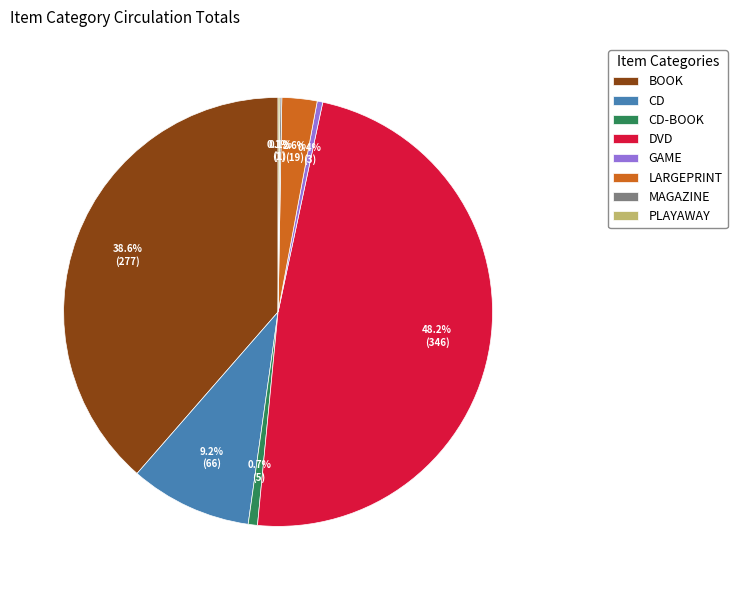

Is it true that GAME is 0% of the pie?

True